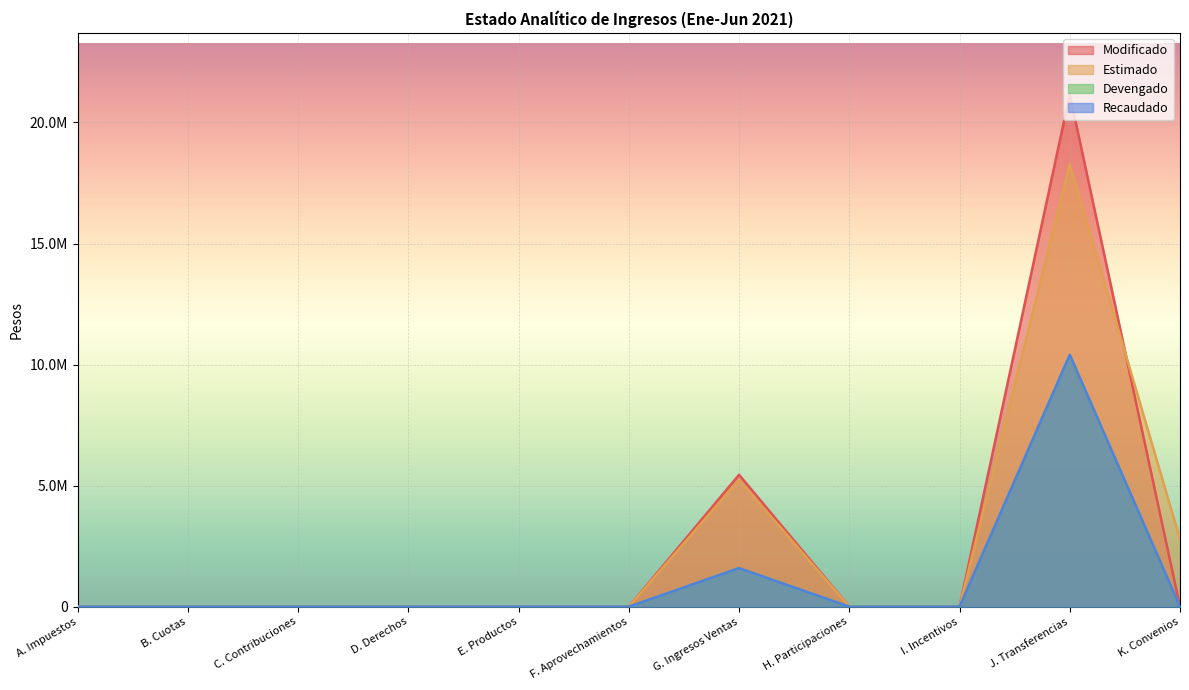

What is the label of the 7th point from the right?

E. Productos